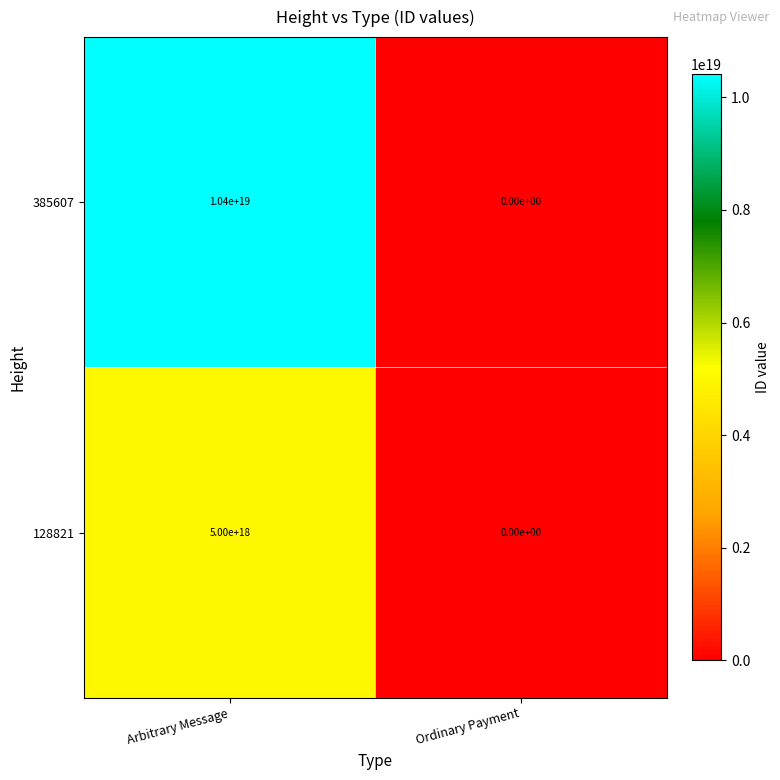

At which label is 385607 closest to 5200000000000000000?

Arbitrary Message